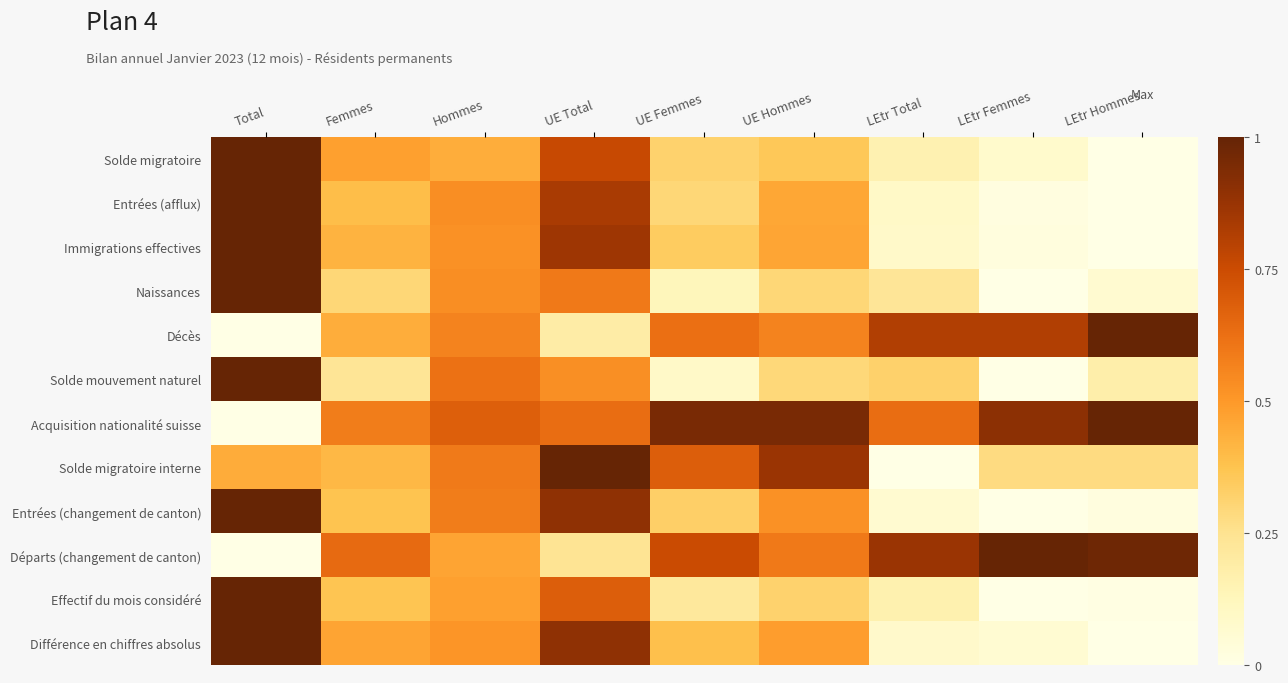

Which label corresponds to the largest value in the chart?

Total